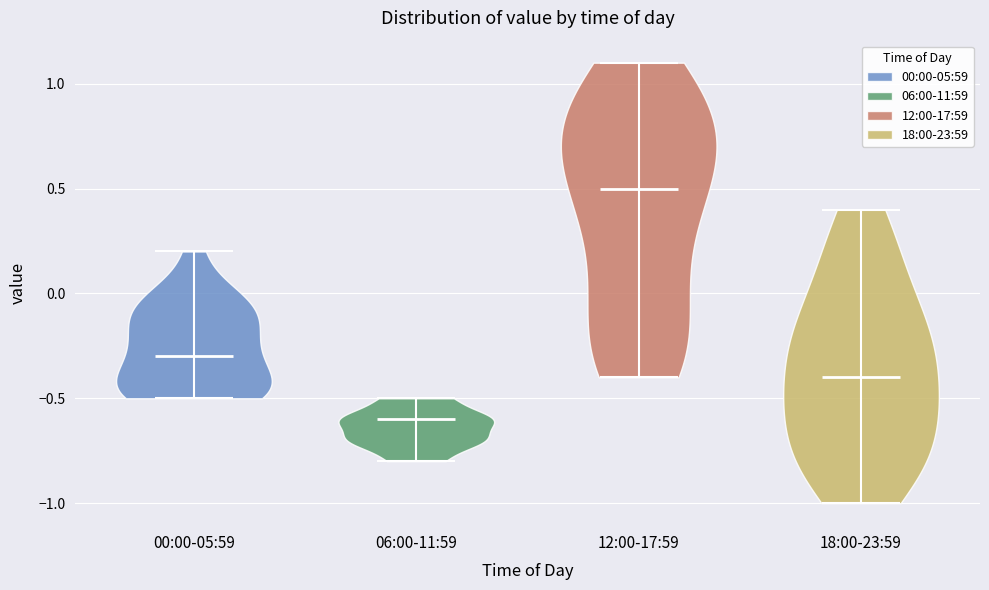

Which violin has the lowest median line?

06:00-11:59